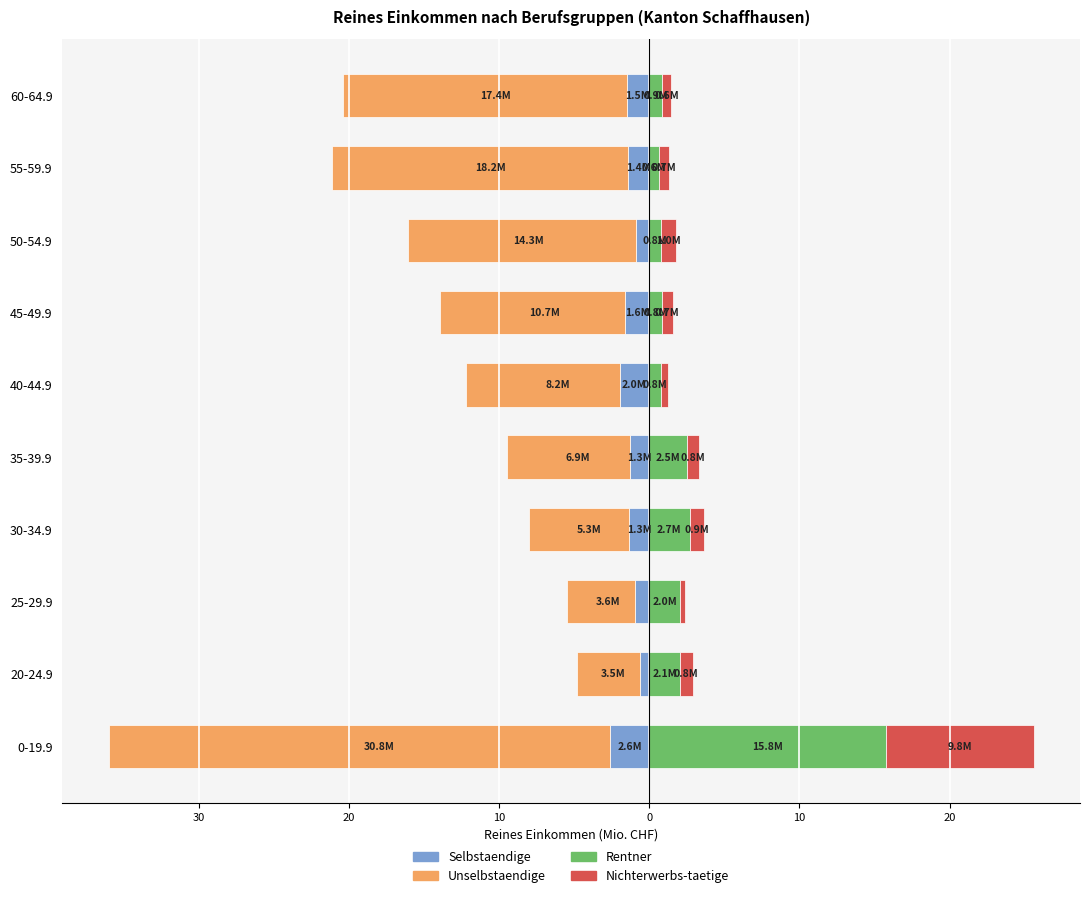

True or false: Unselbstaendige has a value of -4.3 at 30-34.9.

False